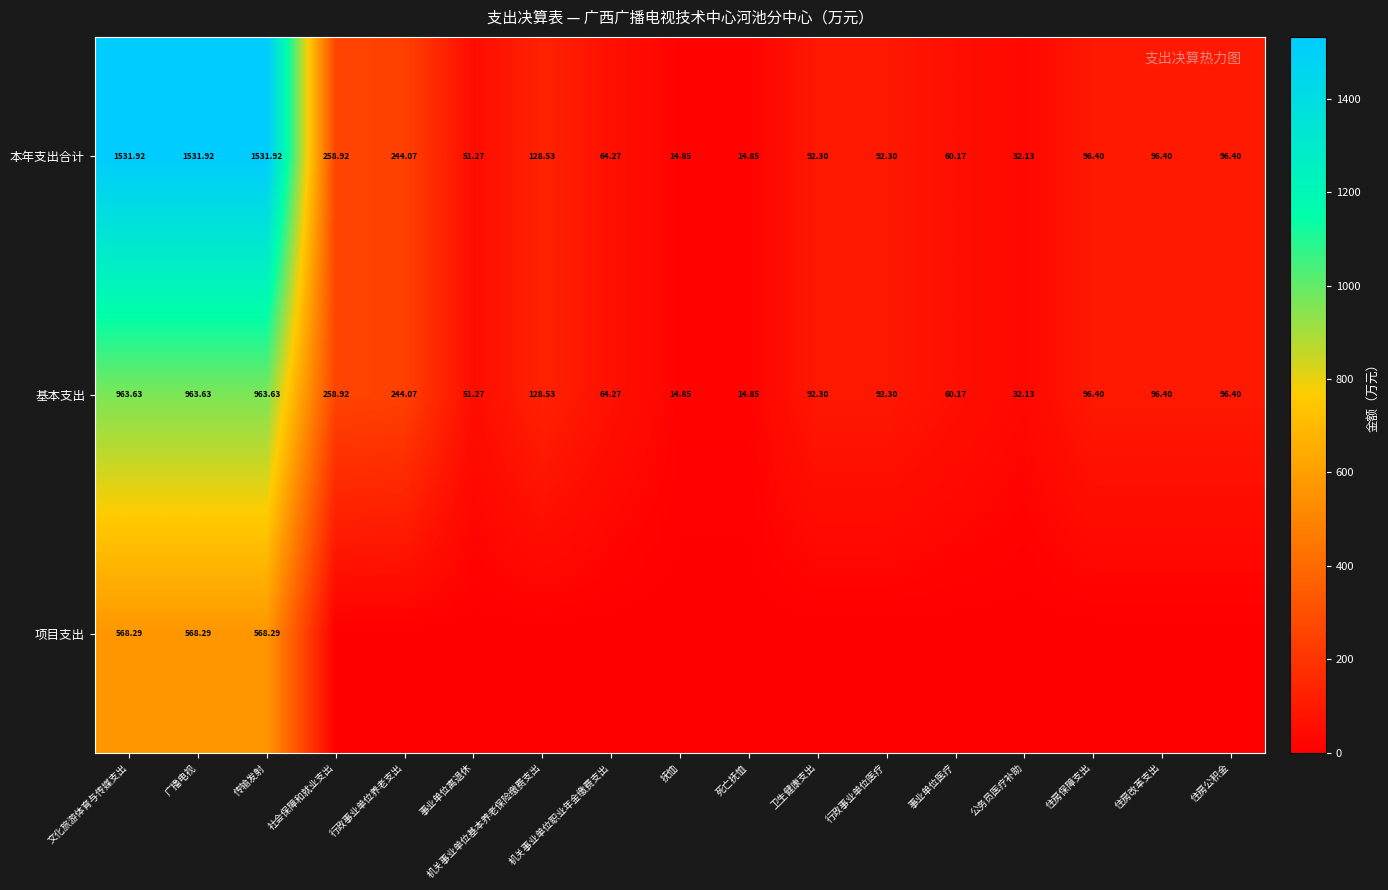

Which label corresponds to the largest value in the chart?

文化旅游体育与传媒支出